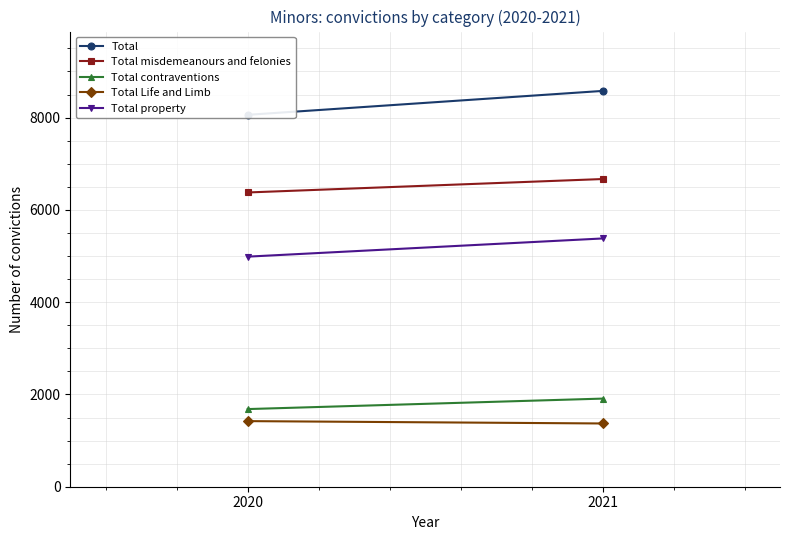

How many Total values are between 8061 and 8579?

2